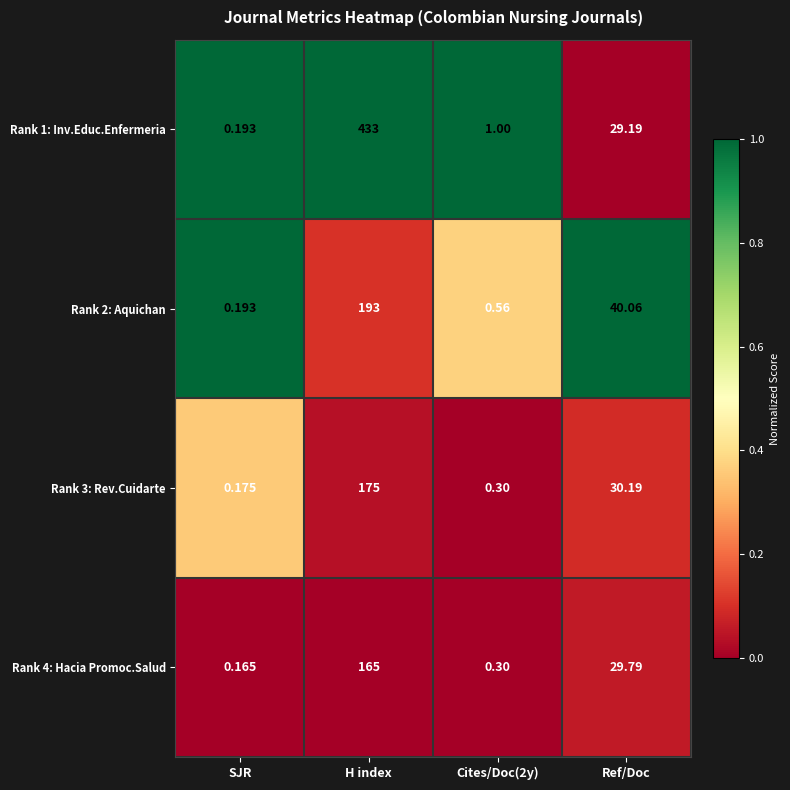

At which category is the sum across all series the highest?

H index